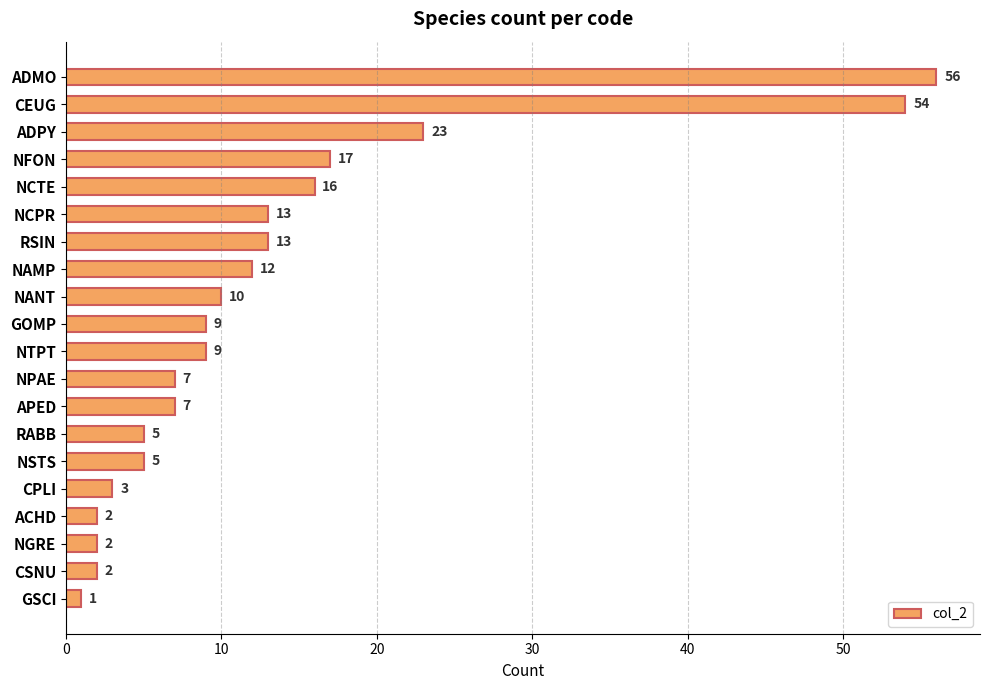

Is it true that the value at NCTE is 25?

False